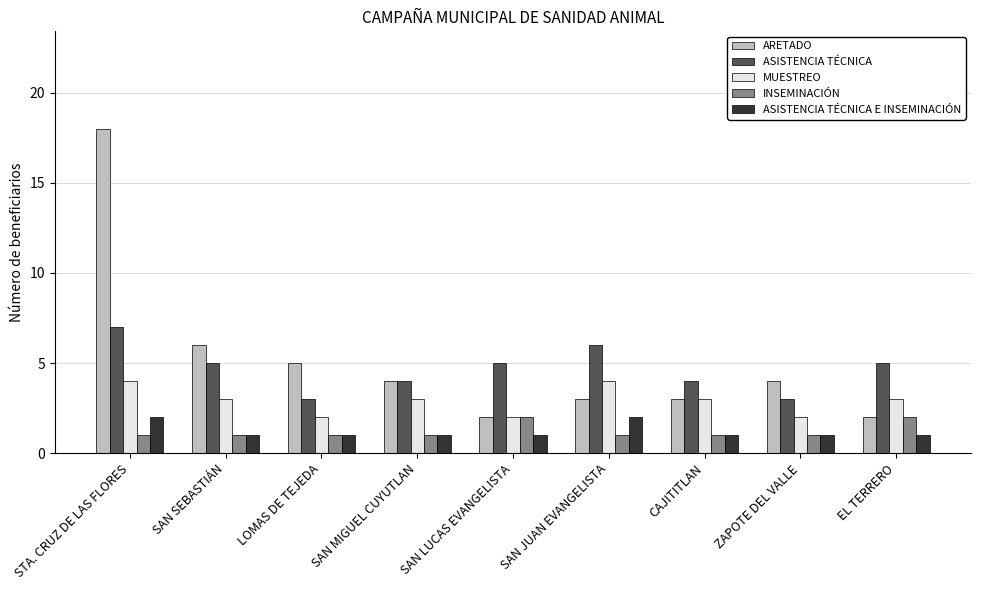

What is the average value of the INSEMINACIÓN series?

1